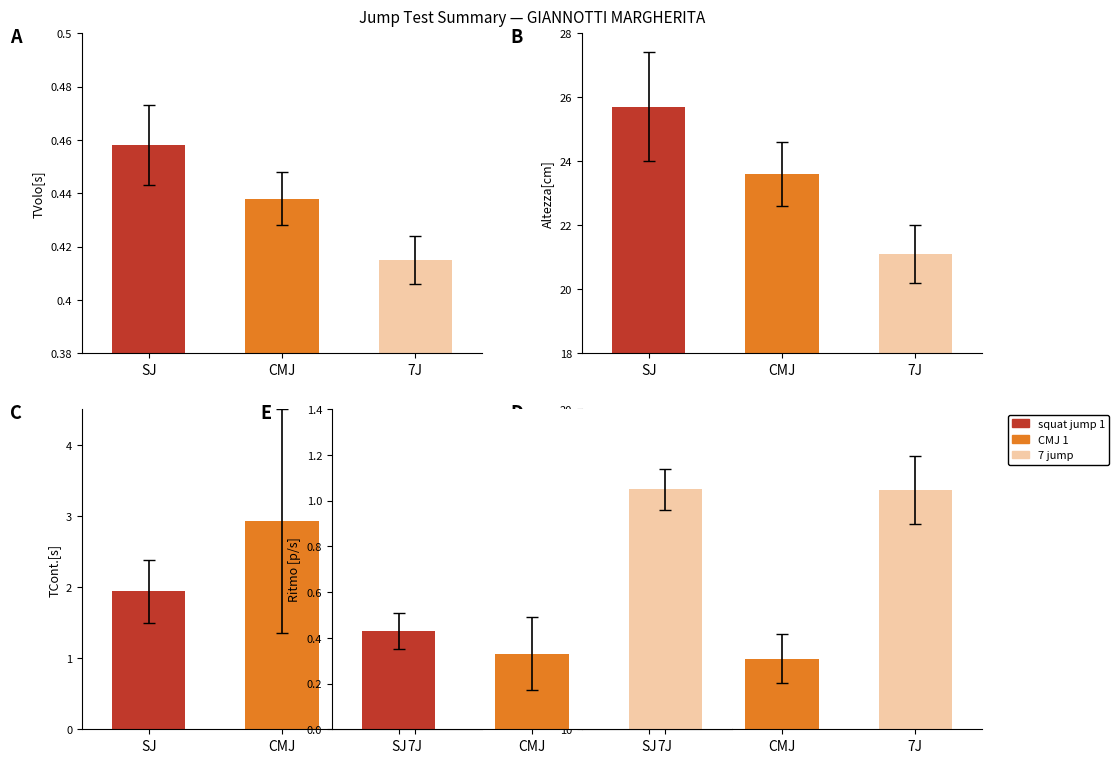

What is the ratio of the value at CMJ to the value at SJ?

0.9